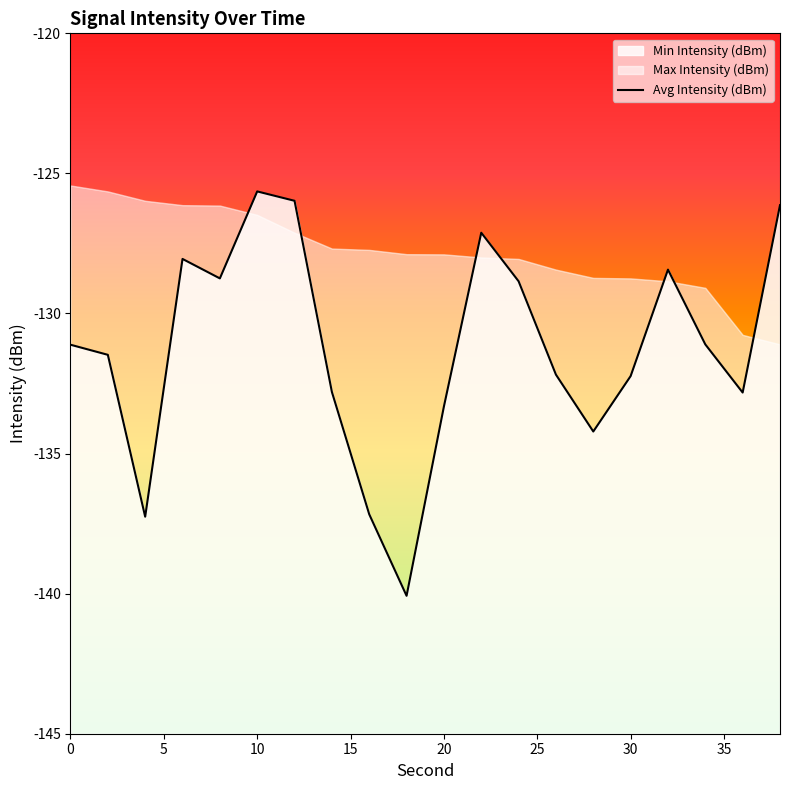

How many values are below -131?

12